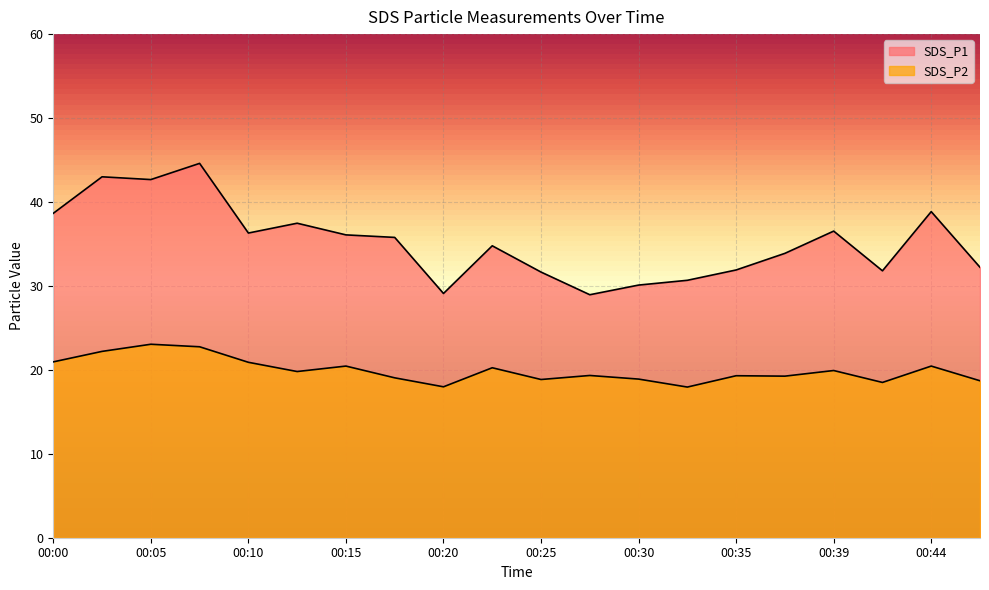

What are all the series names shown in the legend?

SDS_P1, SDS_P2